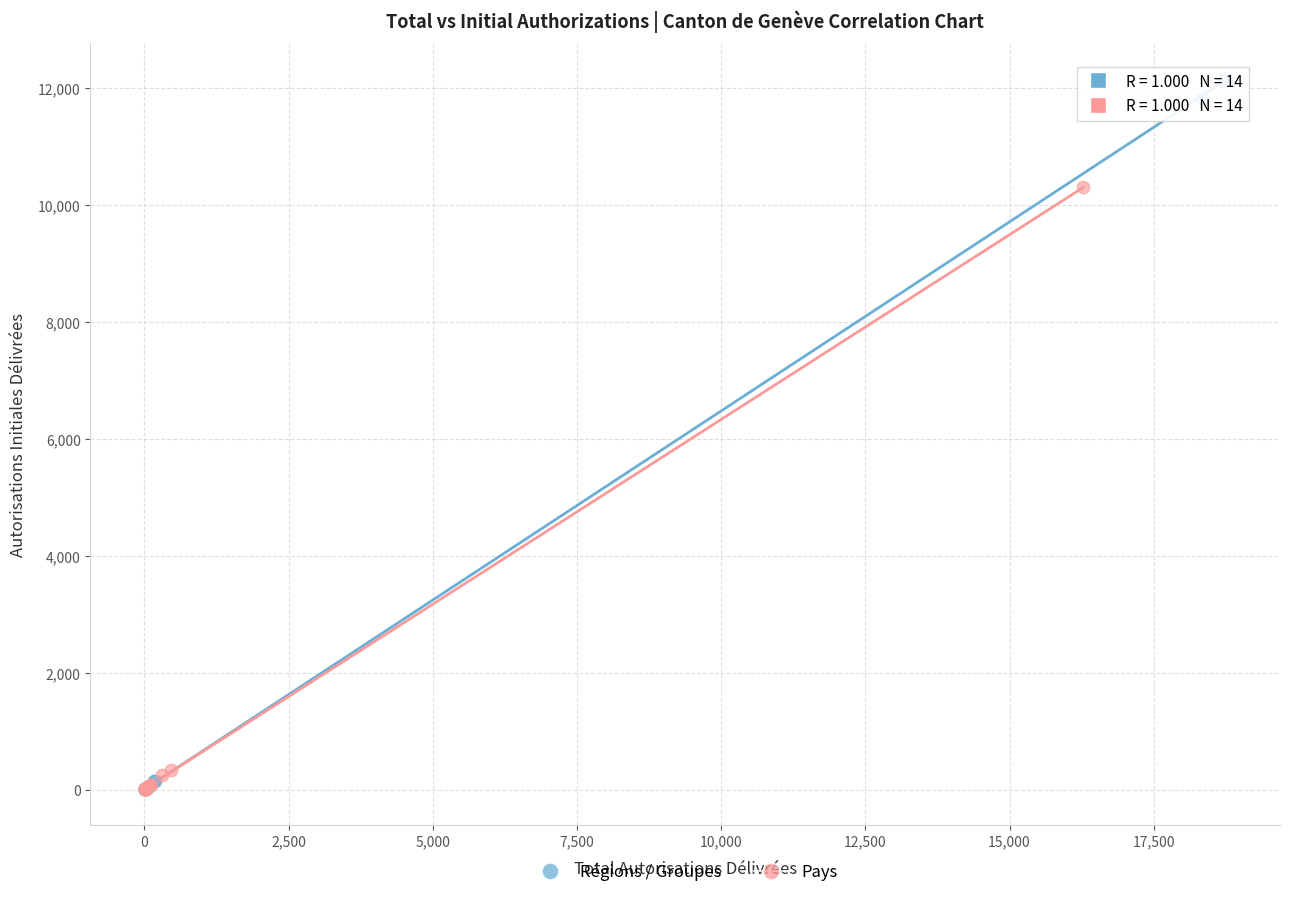

Which series has the largest Y range (max minus min)?

Régions / Groupes